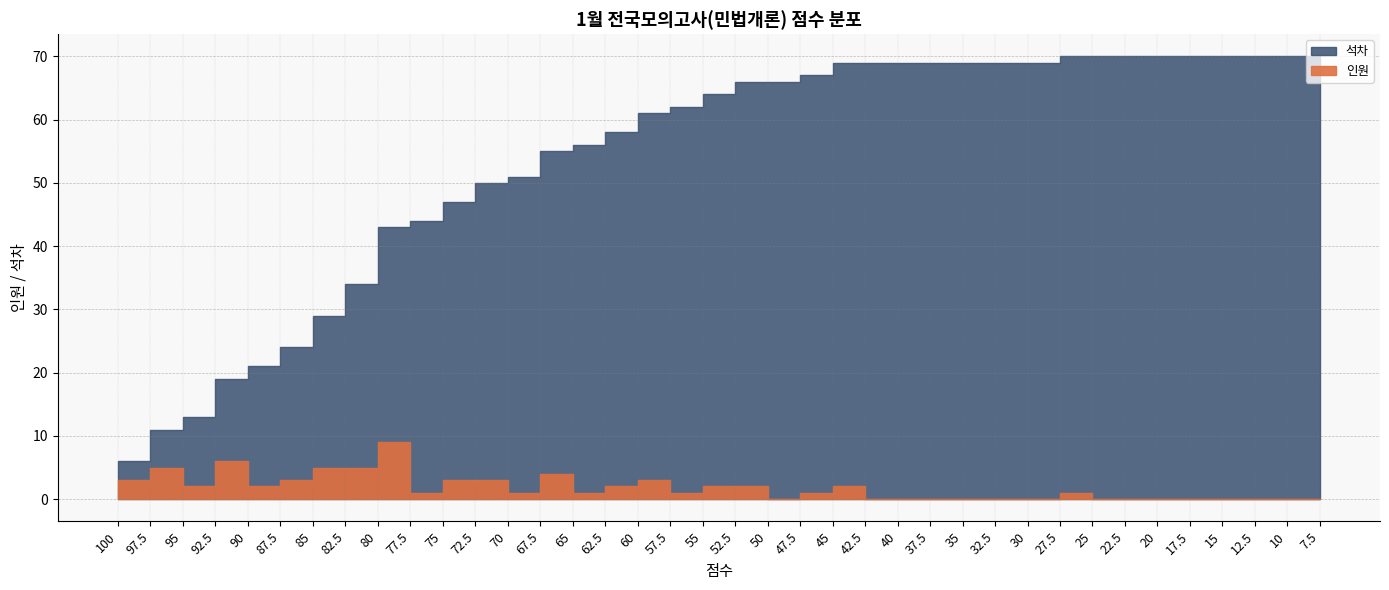

Does the chart display data point markers on the line(s)?

No